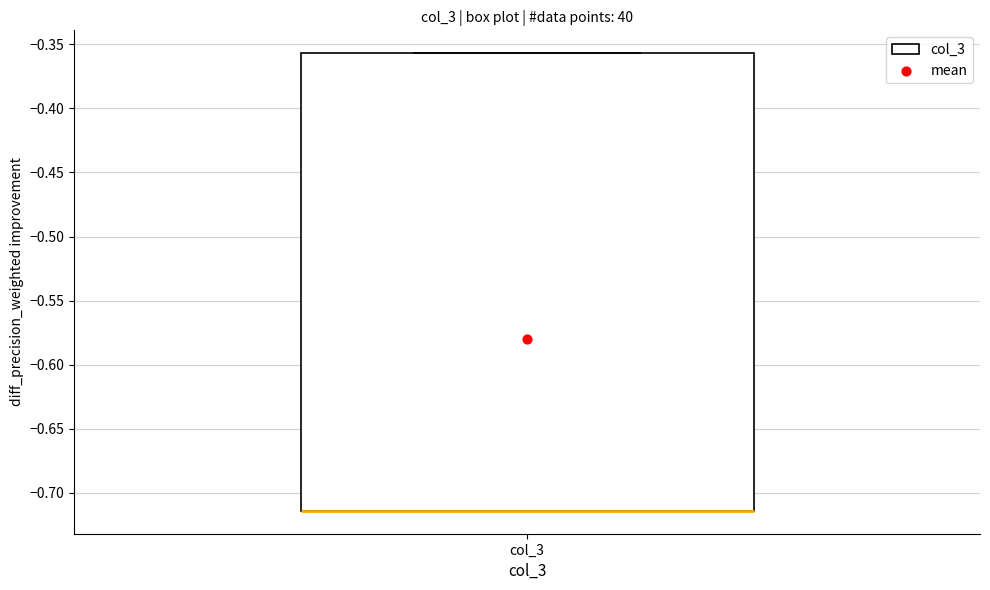

Transcribe this box plot: give where the median line is, the range the box spans, and where the two whiskers end, as read against the y-axis. The values are not printed on the chart, so give them approximately, as read against the axis.

median -0.715 (drawn on the box's lower edge), box -0.715 to -0.355, whiskers -0.715 to -0.355